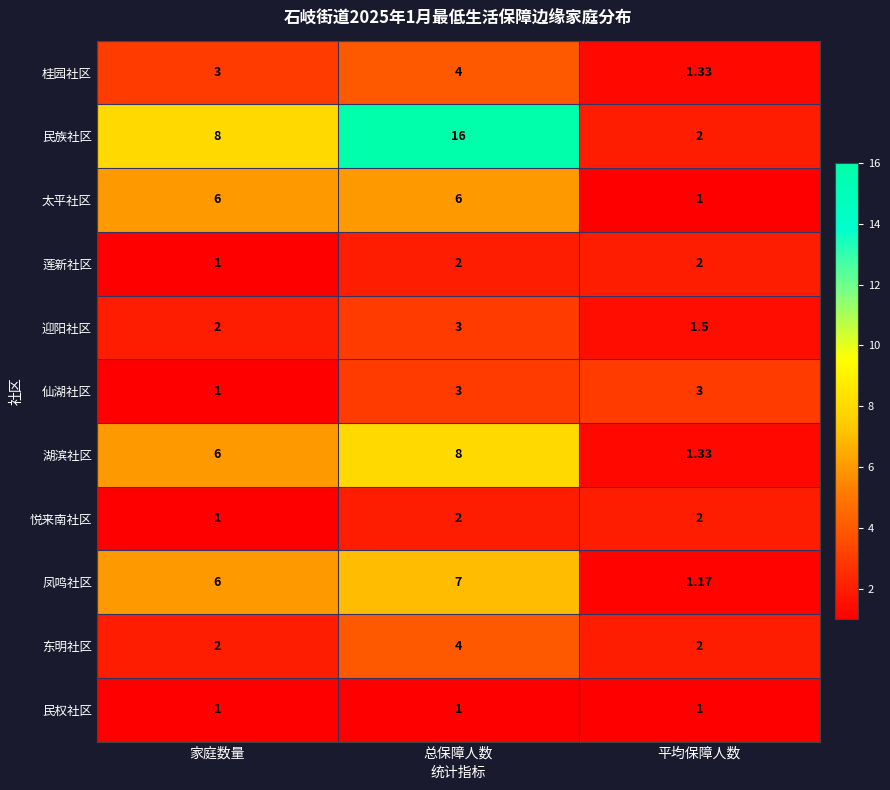

Is the value of 凤鸣社区 at 总保障人数 greater than the value of 桂园社区 at 家庭数量?

Yes